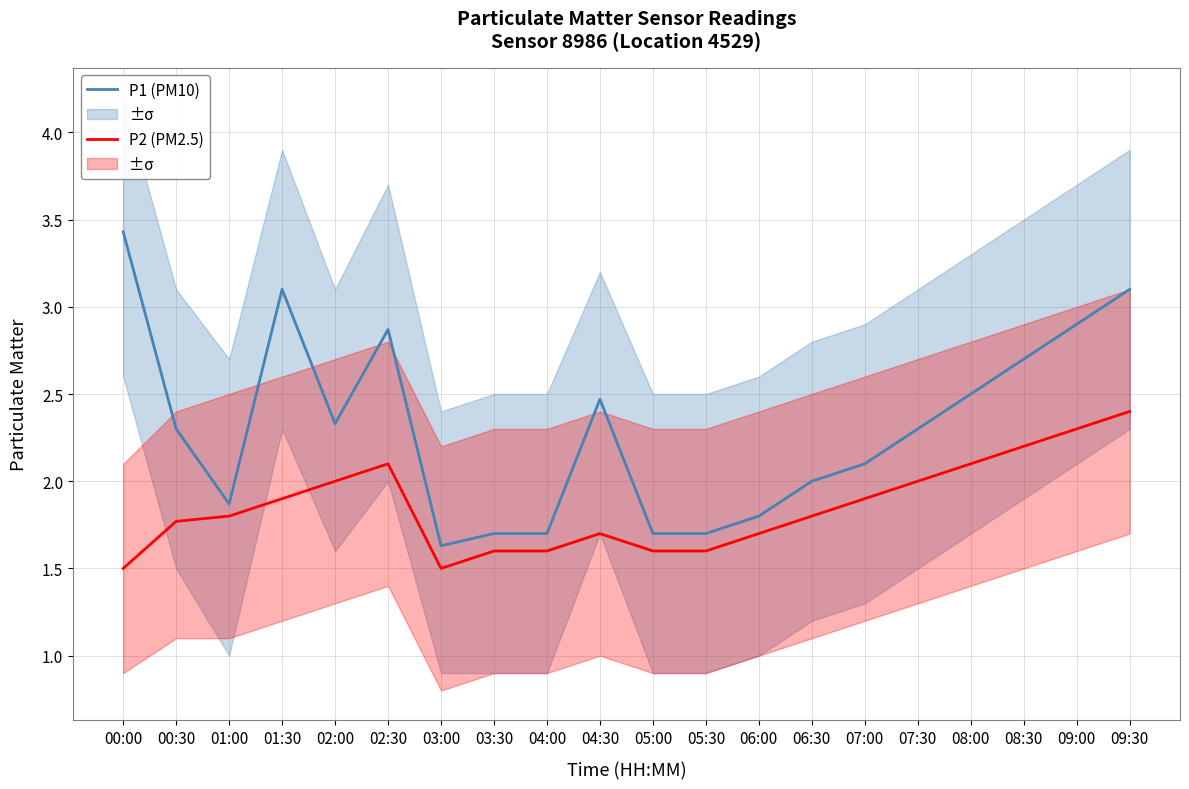

True or false: P2 (PM2.5) and P1 (PM10) cross at least once.

False